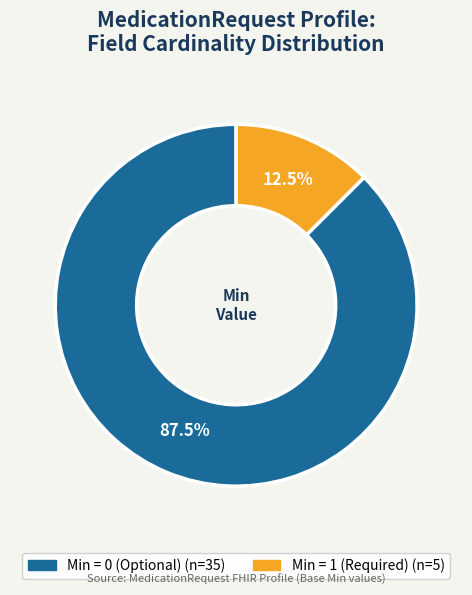

Is there any slice that represents more than half of the pie?

Yes